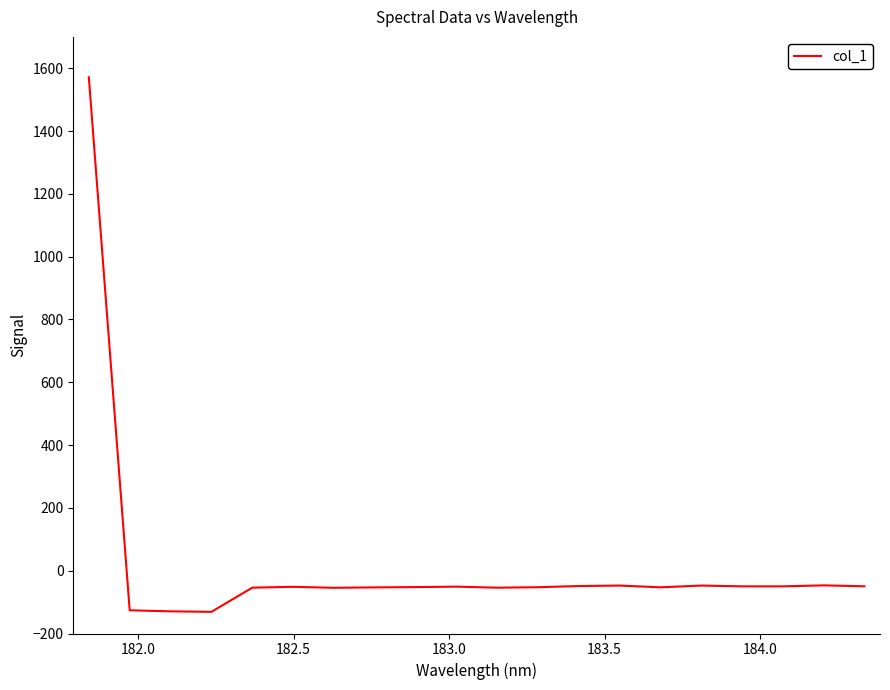

What is the maximum value shown in the chart?

1571.5